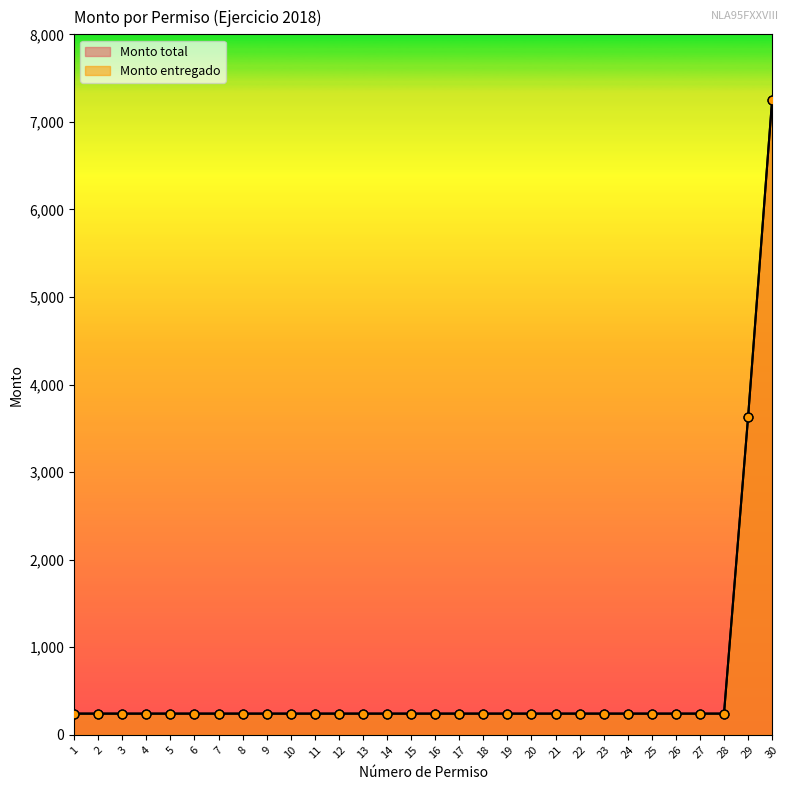

At which category is the sum across all series the highest?

30